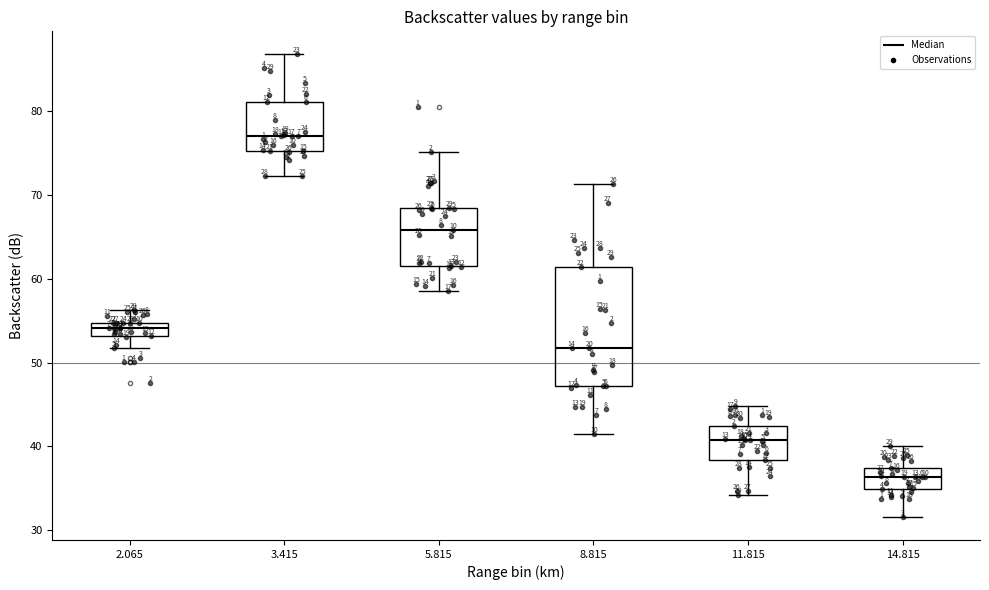

Where is the lower edge of the box at x = 14.815 on the y-axis? The values are not printed on the chart, so give them approximately, as read against the axis.

35